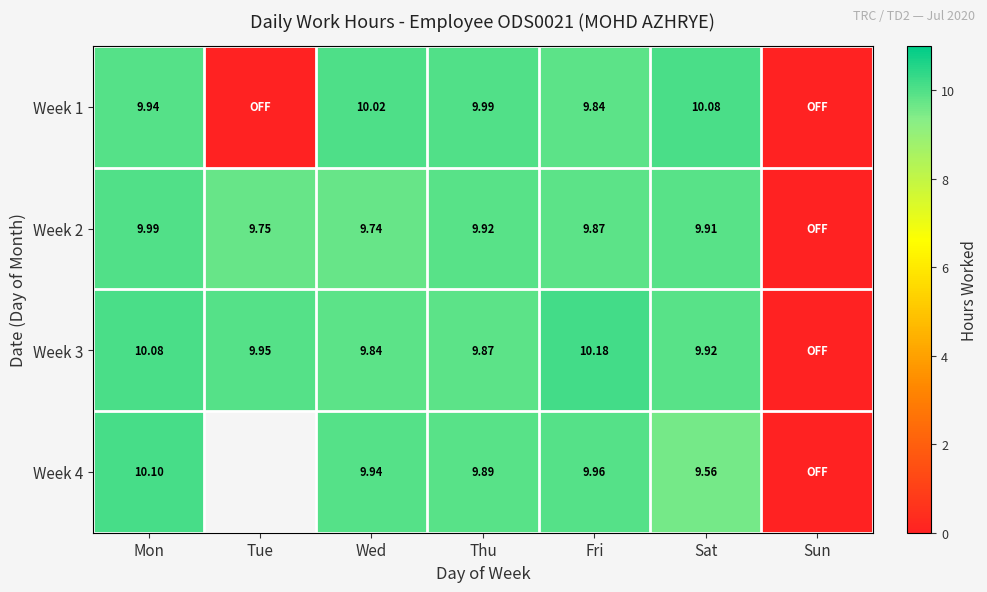

The value of Week 2 at Mon is 17.7. True or false?

False